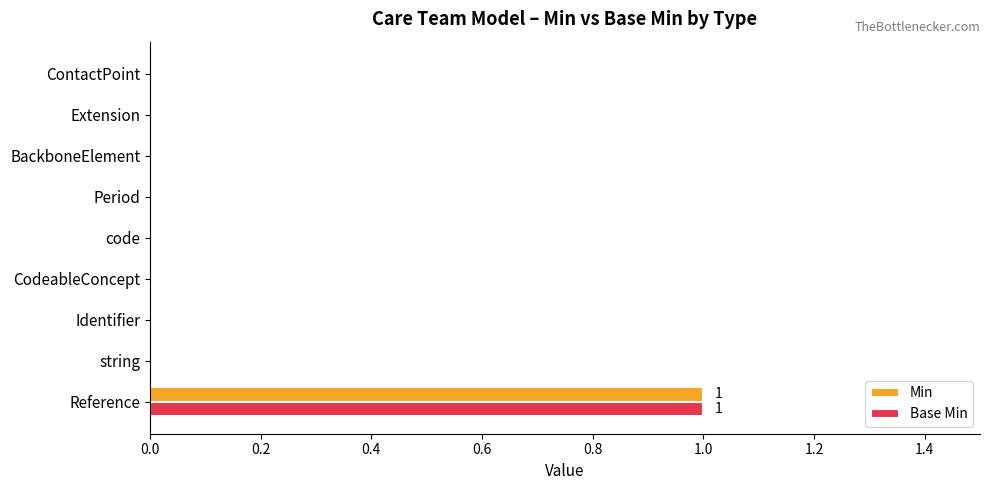

The value of Min at ContactPoint is -1. True or false?

False